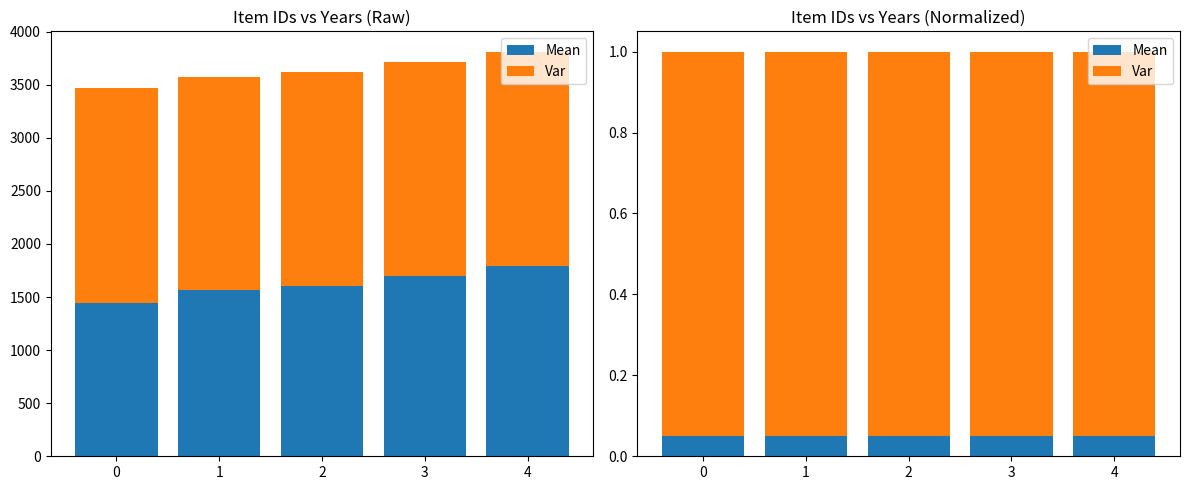

The Var series shows 1.5 at 0. True or false?

False